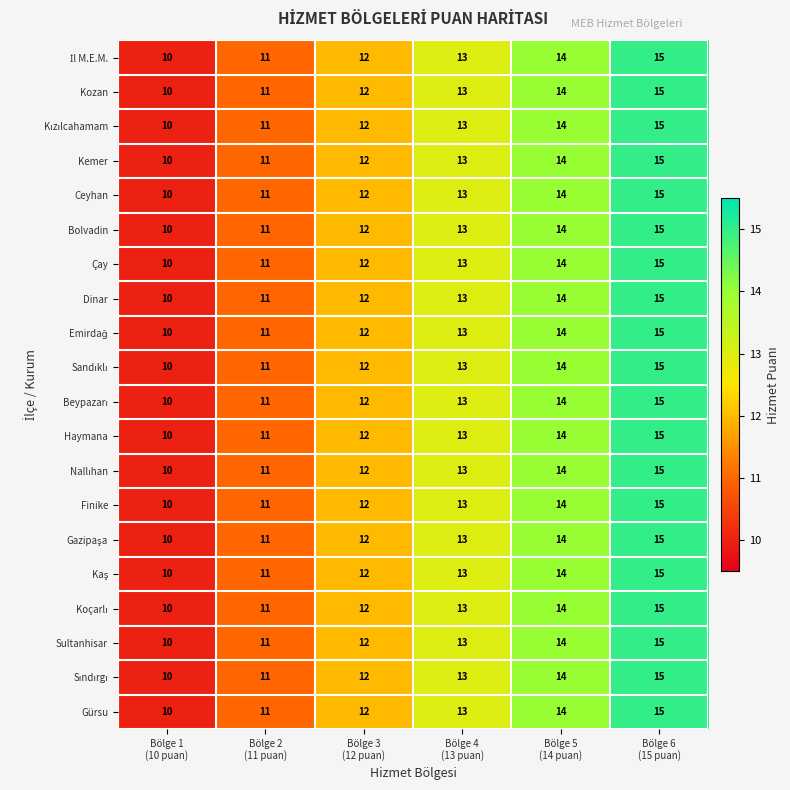

What is the maximum value shown in the chart?

15